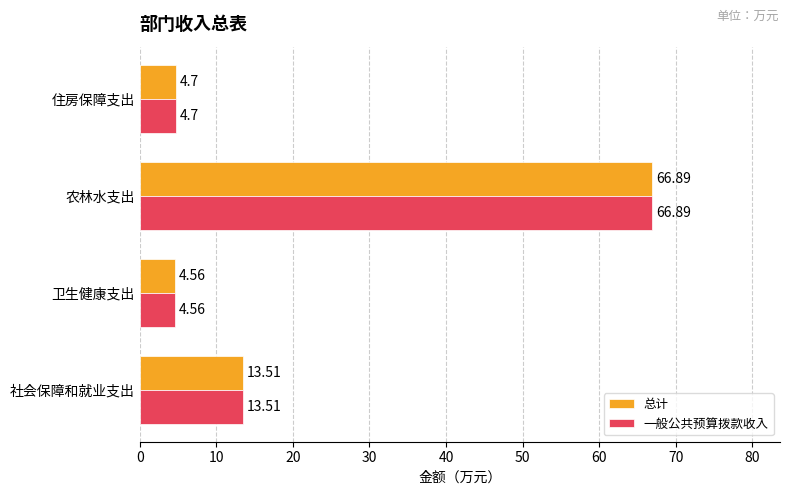

How many distinct data groups are displayed?

2